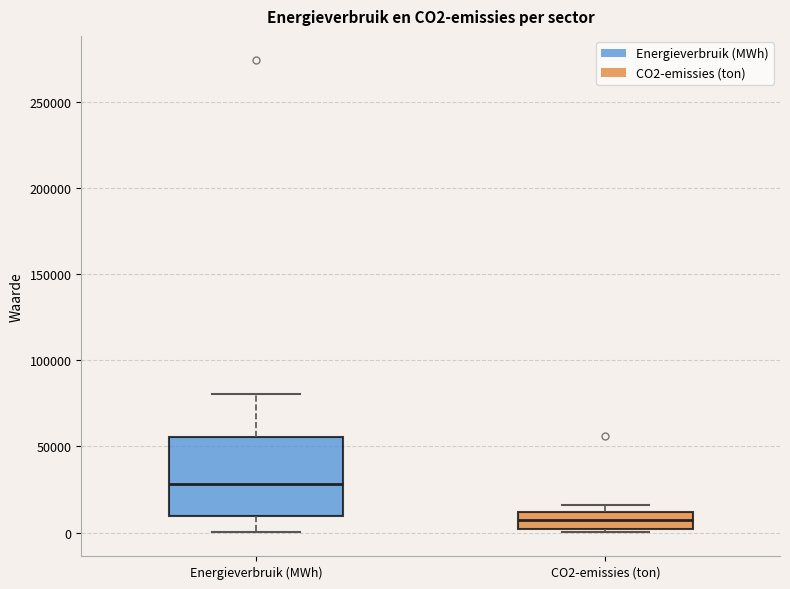

Reading left to right, transcribe this box plot: for each box, give where its median line is, the range the box spans, and where its two whiskers end, as read against the y-axis. The values are not printed on the chart, so give them approximately, as read against the axis.

Energieverbruik (MWh): median 30000, box 10000 to 55000, whiskers 0 to 80000
CO2-emissies (ton): median 5000, box 0 to 10000, whiskers 0 (just below the box's lower edge) to 15000